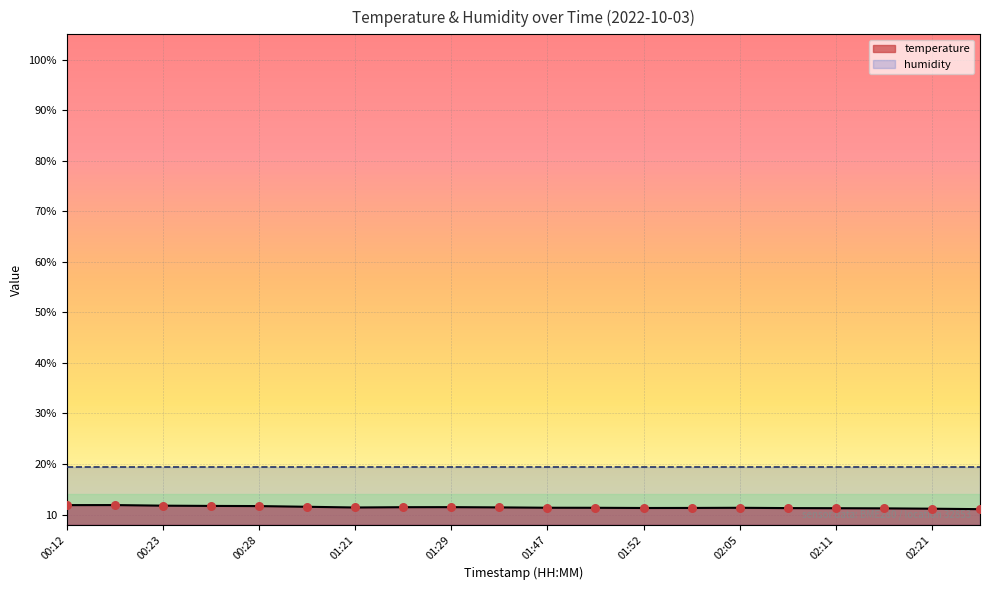

What is the change in value from 00:12 to 01:29?

-0.4